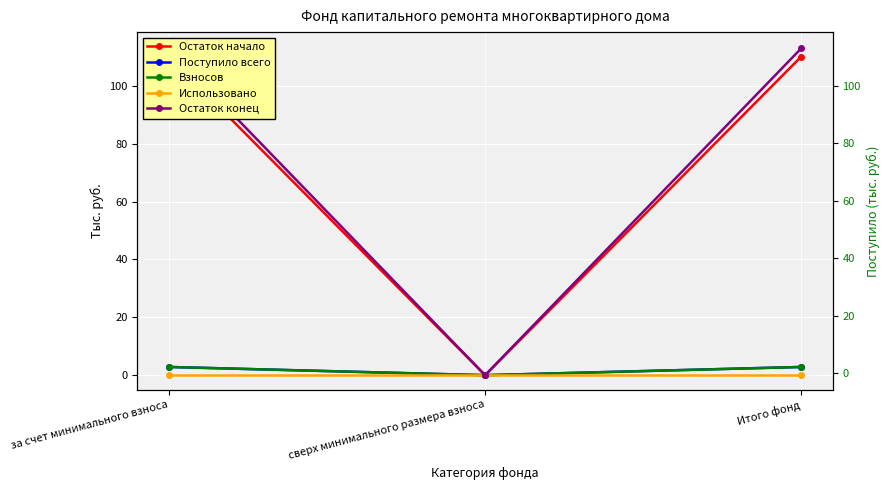

How many positive values does the Остаток начало series have?

2